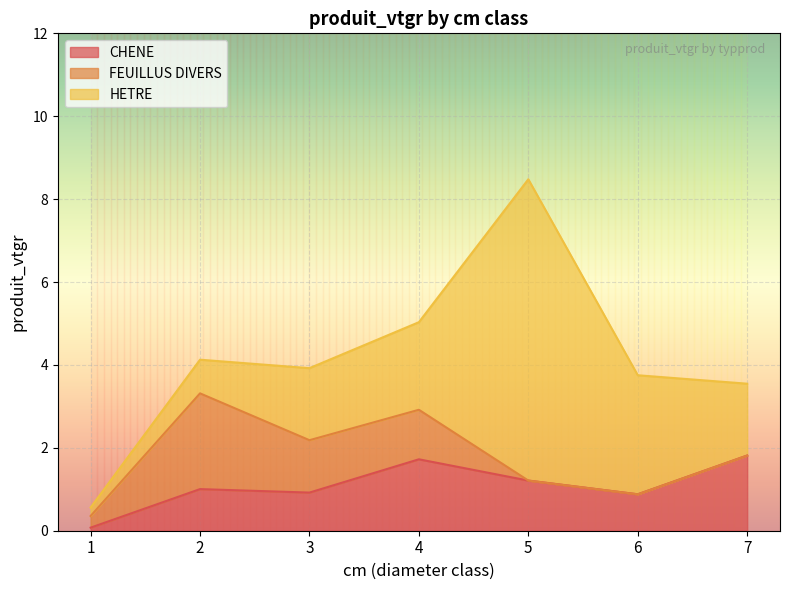

List the labels in order of HETRE value, smallest first.

1, 2, 7, 3, 4, 6, 5